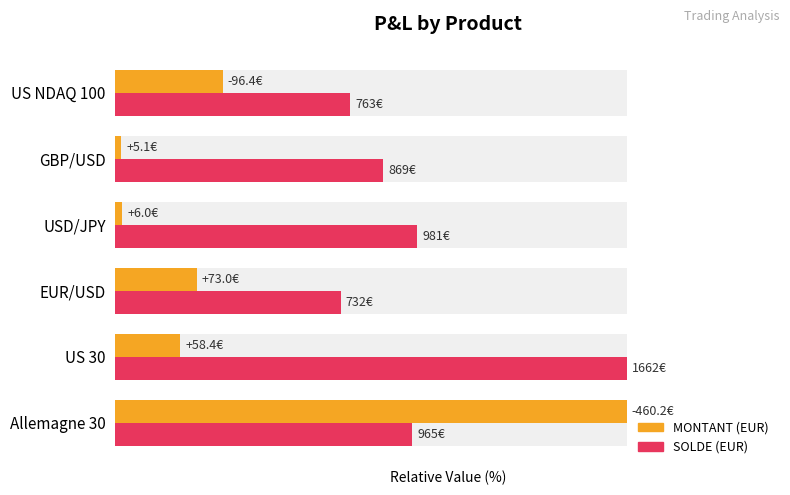

Which series has the largest total across all categories?

SOLDE (EUR)